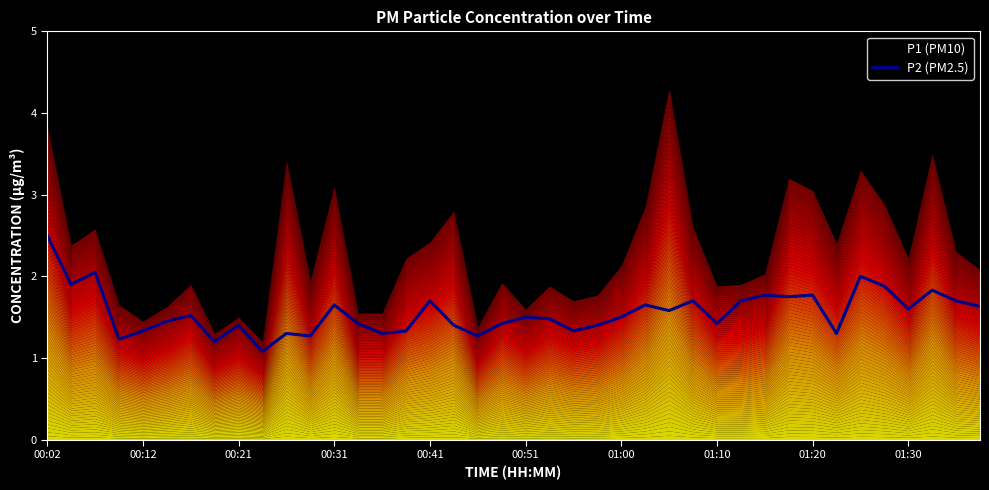

How many interior local valleys (lower than both neighbors) does the data have?

13